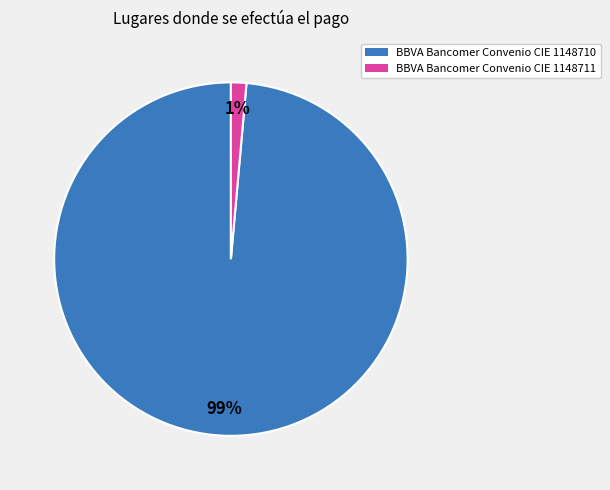

Do BBVA Bancomer Convenio CIE 1148711 and BBVA Bancomer Convenio CIE 1148710 together represent more than half of the pie?

Yes